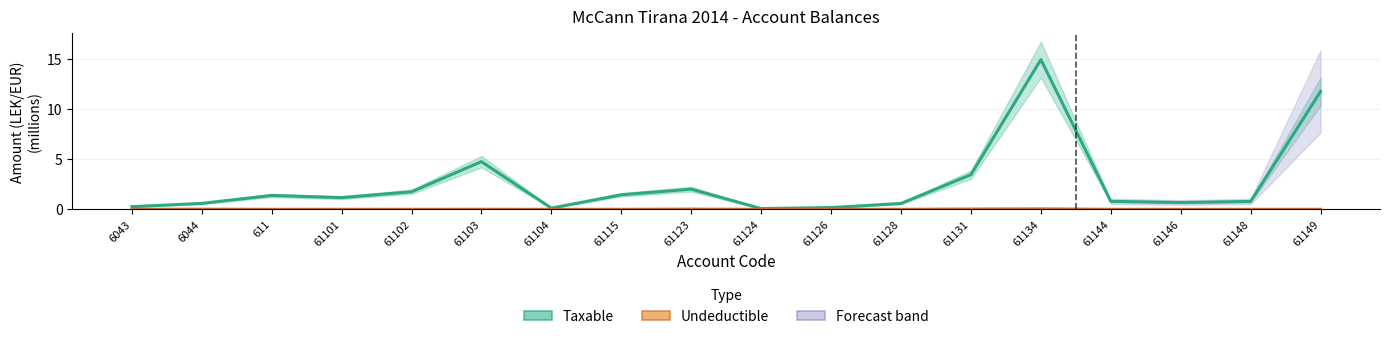

The Taxable series shows 1.4 at 611. True or false?

True